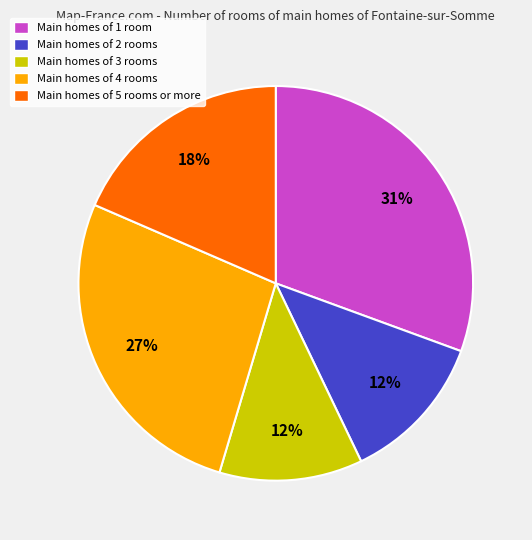

To the nearest percent, what is the difference between the largest and smallest slice percentages?

19%